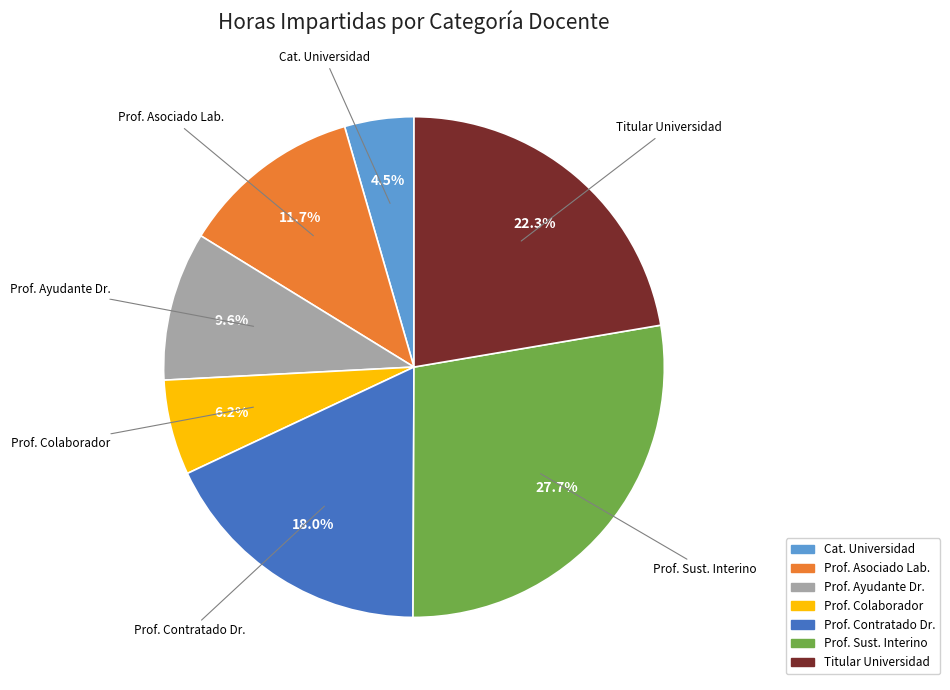

Does any single category account for the majority?

No